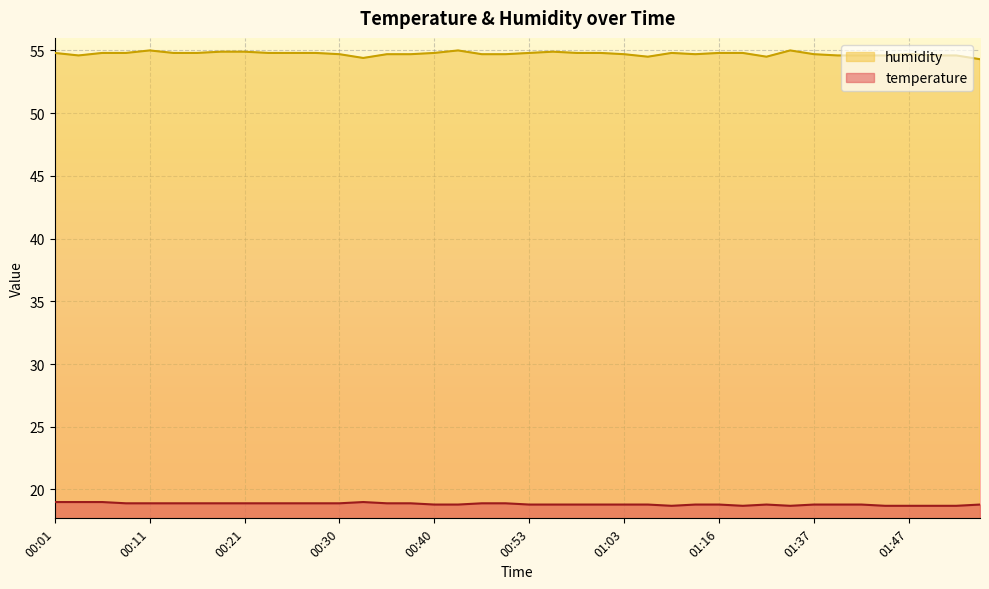

What is the label of the 13th point from the right?

01:13